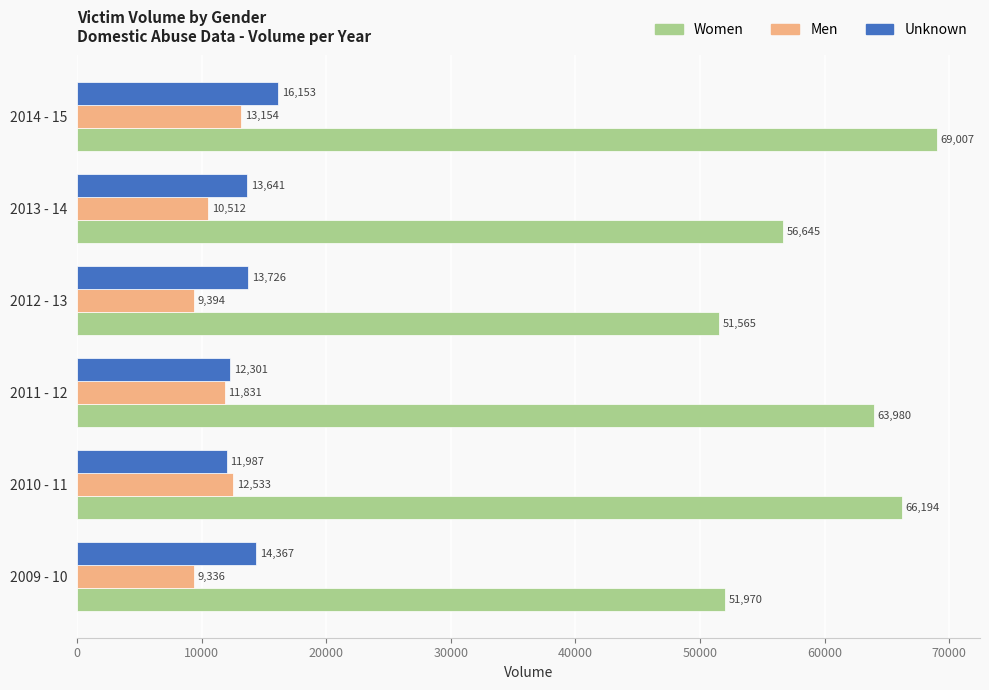

Count the number of data series in this chart.

3